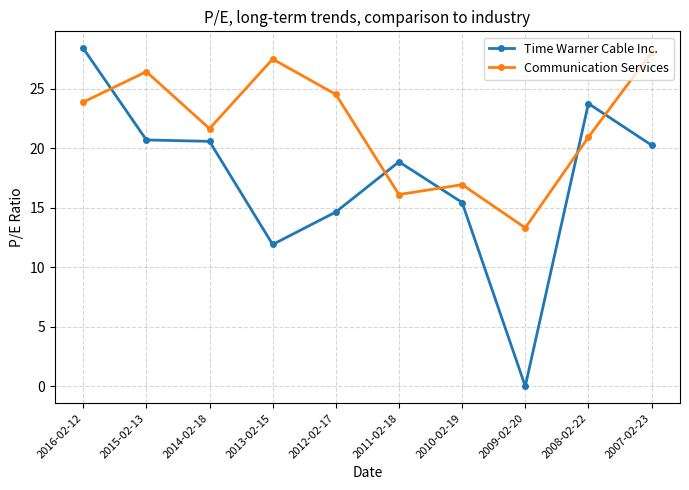

List the series in order of their overall mean, lowest first.

Time Warner Cable Inc., Communication Services